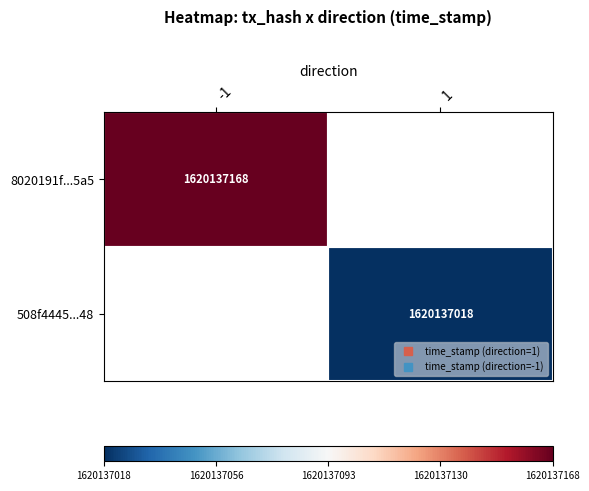

Rank the series by their maximum value, from lowest to highest.

8020191f...5a5, 508f4445...48